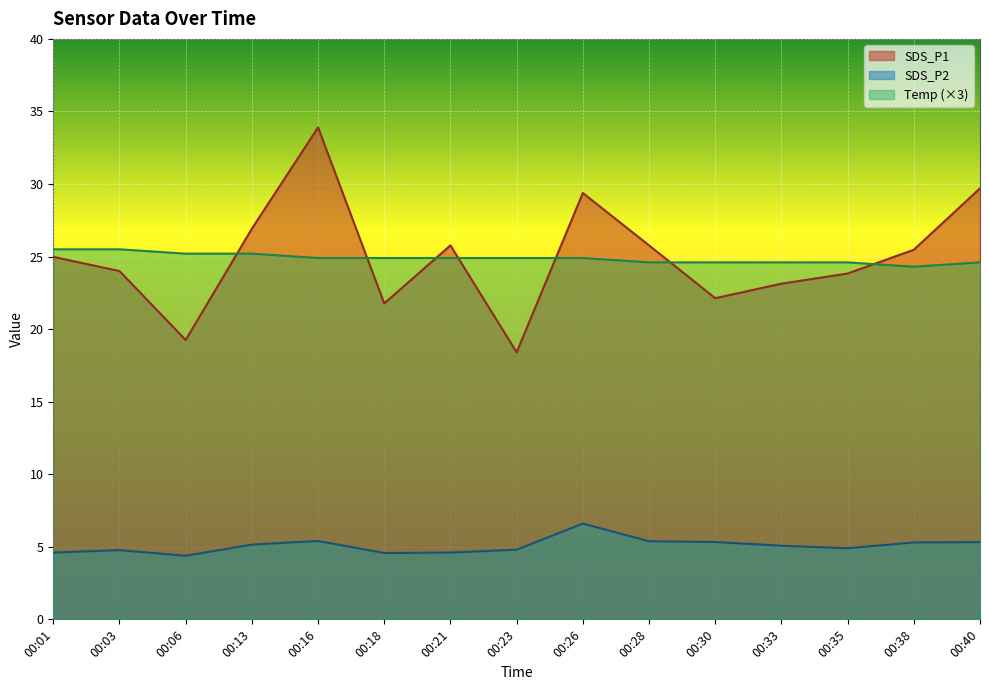

How many interior local valleys does the Temp series have?

1